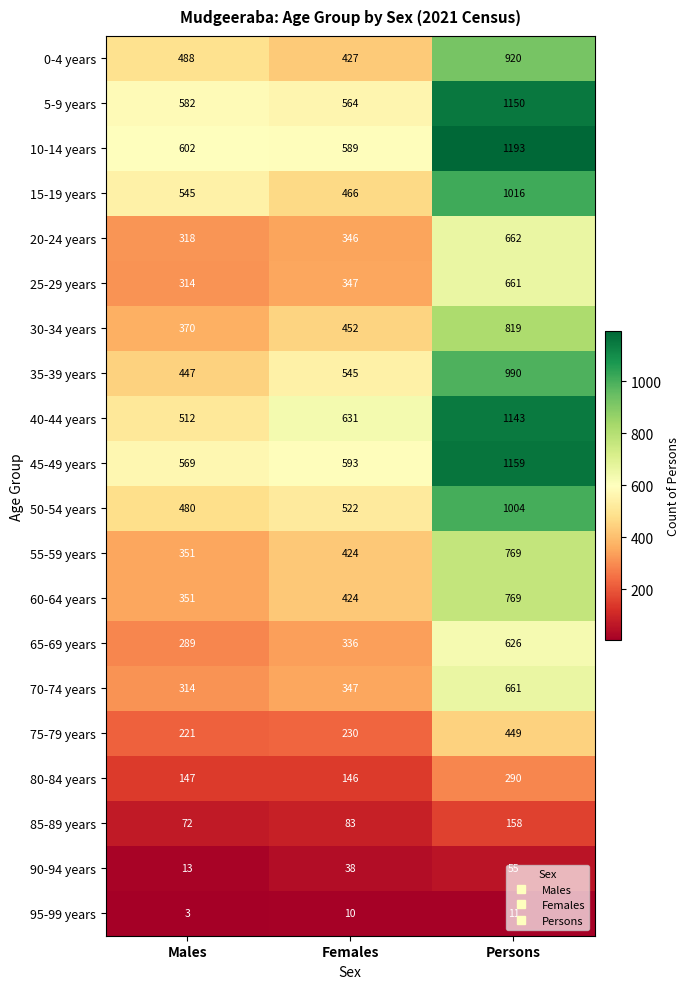

Which series changed the most between Males and Females?

40-44 years